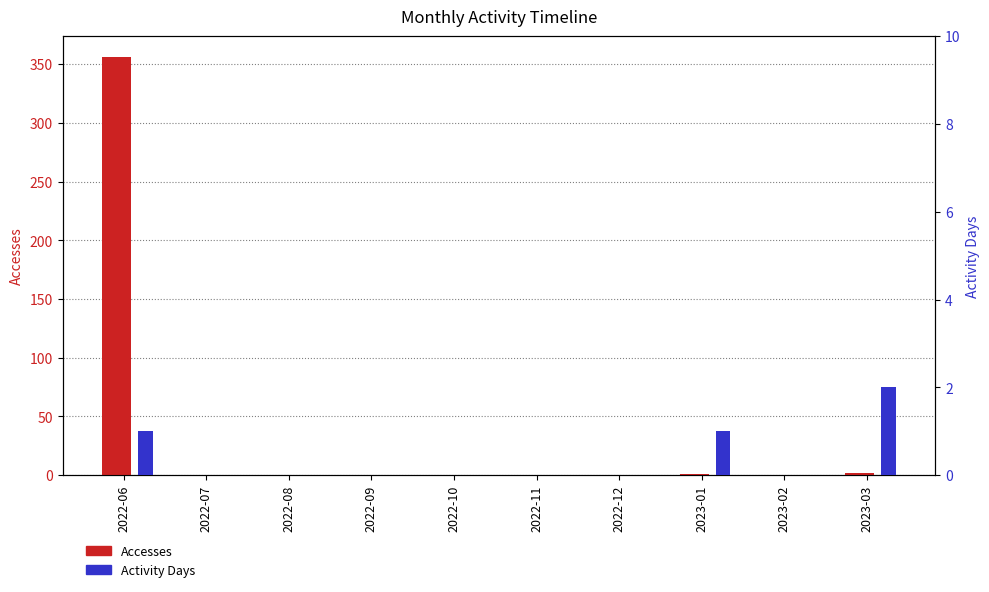

At how many categories does at least one series exceed 208?

1